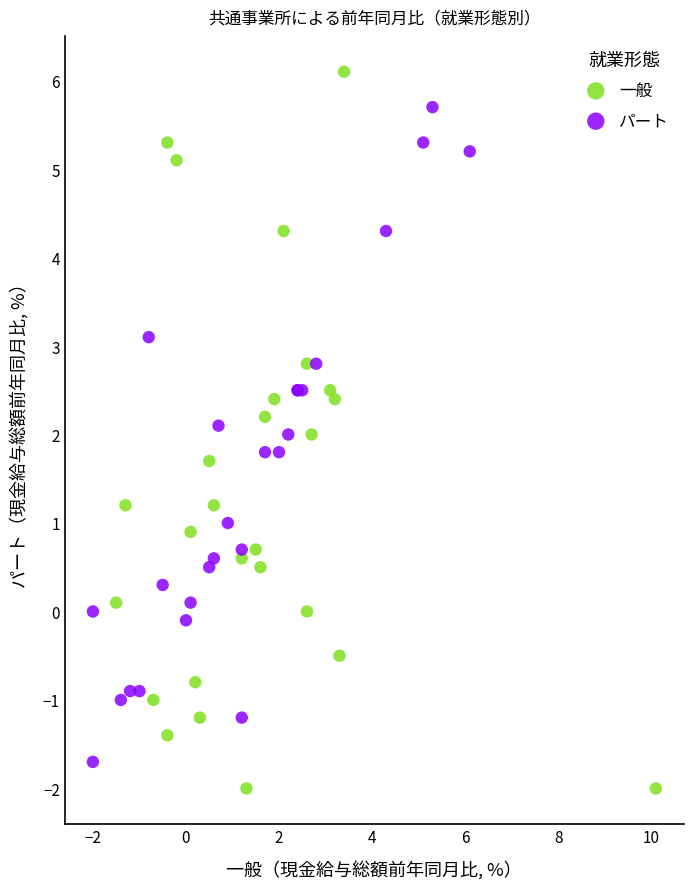

Which series has the widest spread of Y values?

一般